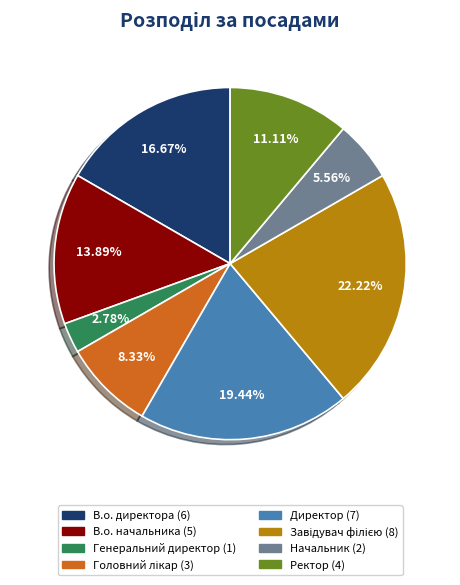

Which category has the smallest portion of the pie?

Генеральний директор